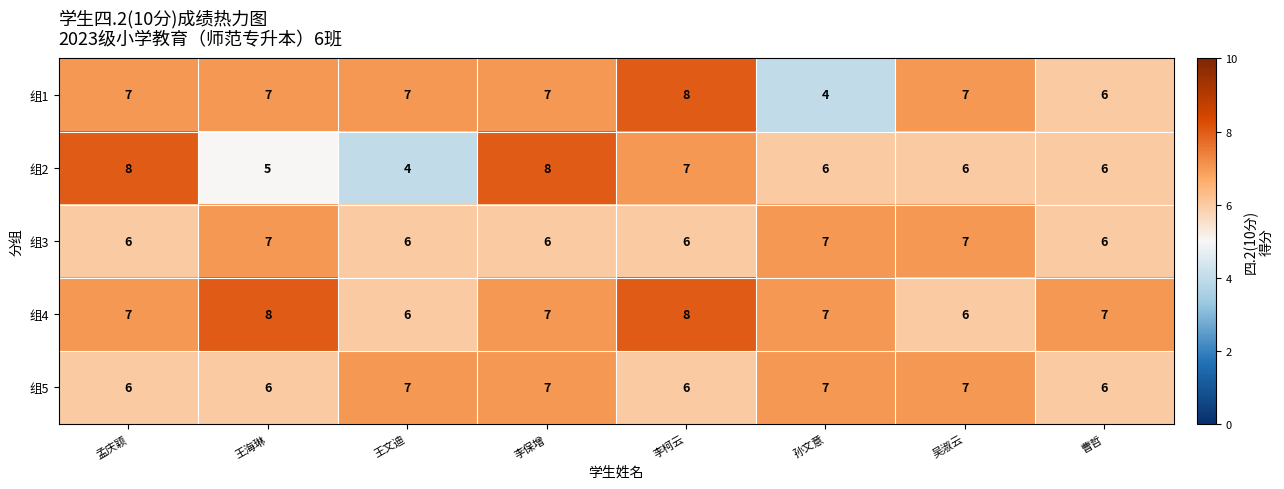

How many data points does each series have?

8